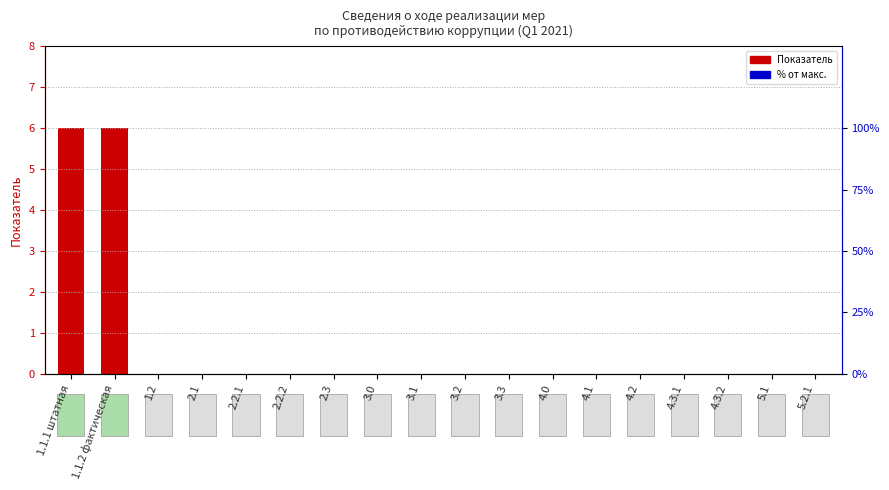

Count the Показатель values in the range 0 to 1.

16